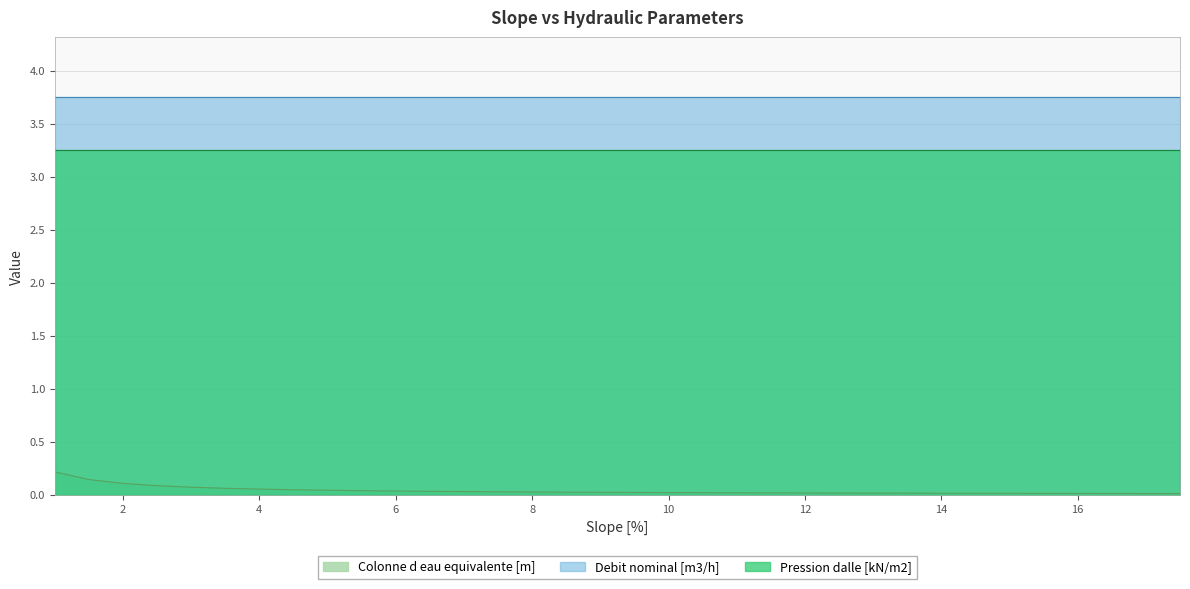

List the labels in order of Pression dalle [kN/m2] value, smallest first.

1.0, 1.5, 2.0, 2.5, 3.0, 3.5, 4.0, 4.5, 5.0, 5.5, 6.0, 6.5, 7.0, 7.5, 8.0, 8.5, 9.0, 9.5, 10.0, 10.5, 11.0, 11.5, 12.0, 12.5, 13.0, 13.5, 14.0, 14.5, 15.0, 15.5, 16.0, 16.5, 17.0, 17.5